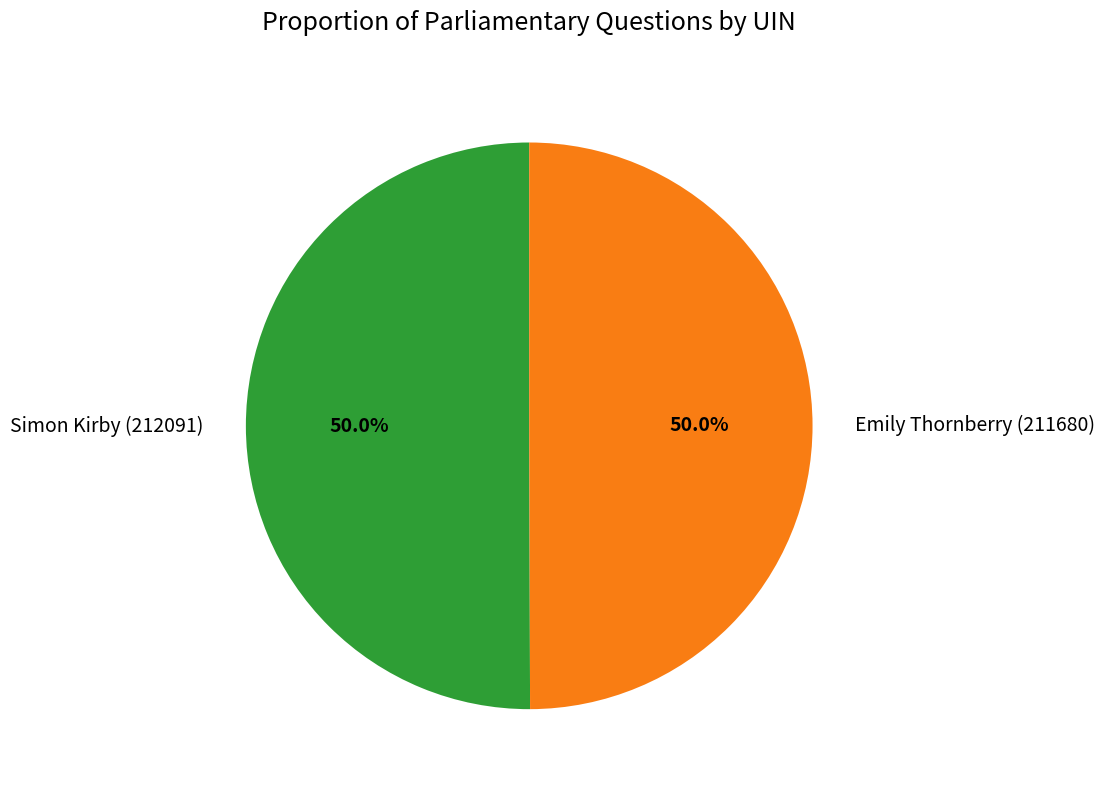

Count the number of slices in the pie.

2